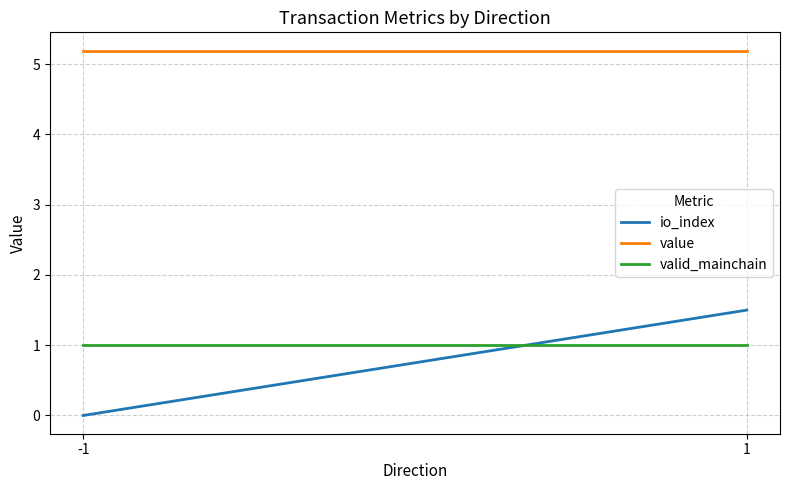

Reading left to right, transcribe all the data shown in this chart.

io_index: 0.0	1.5
value: 5.2	5.2
valid_mainchain: 1.0	1.0